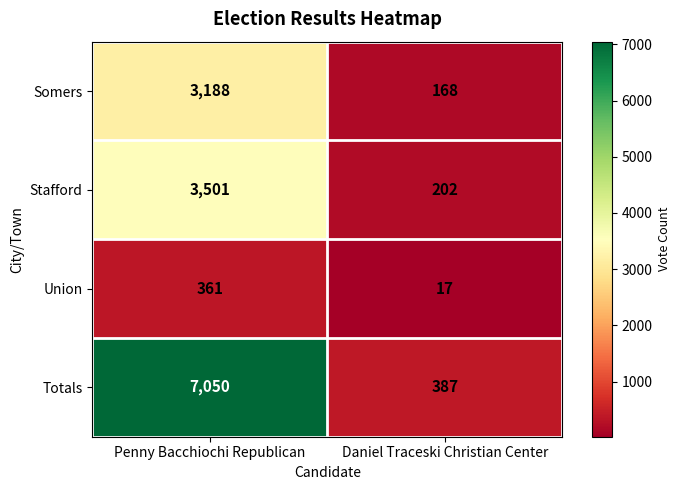

What is the total value across all series at Daniel Traceski Christian Center?

774